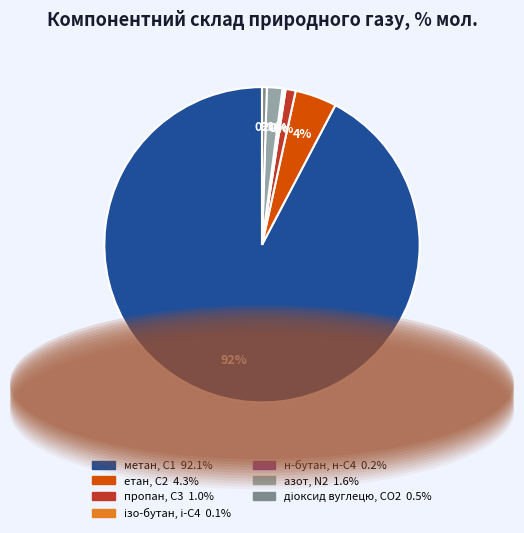

To the nearest percent, what is the average slice percentage?

14%